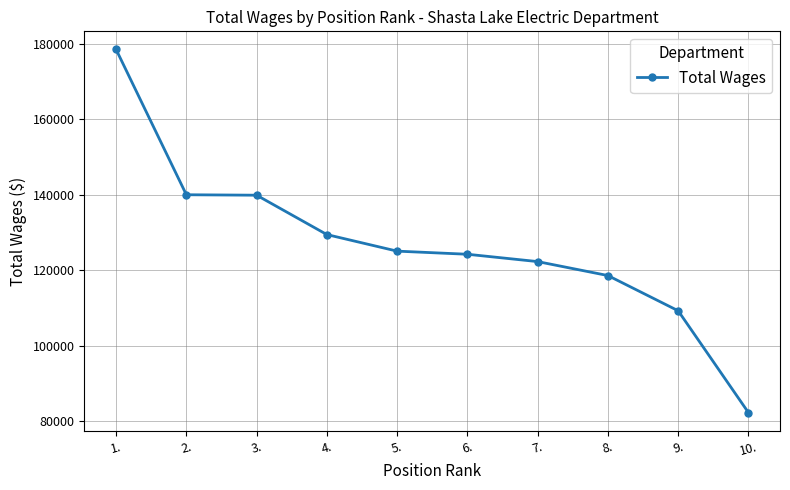

The value at 7. is 122314. True or false?

True